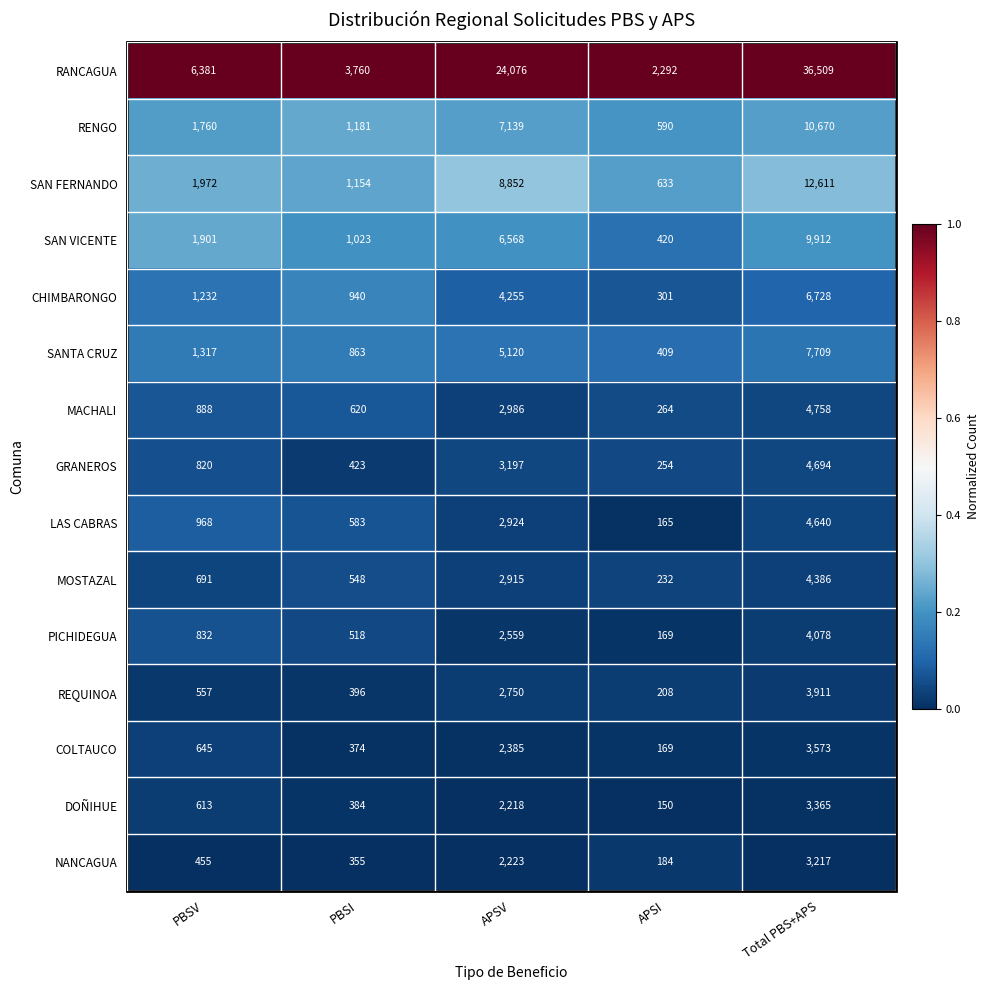

Which label corresponds to the smallest value in the chart?

APSI